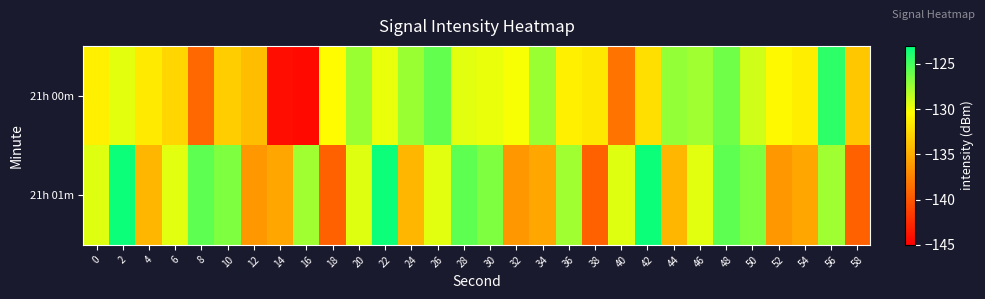

Which series changed the most between 2 and 22?

21h 00m